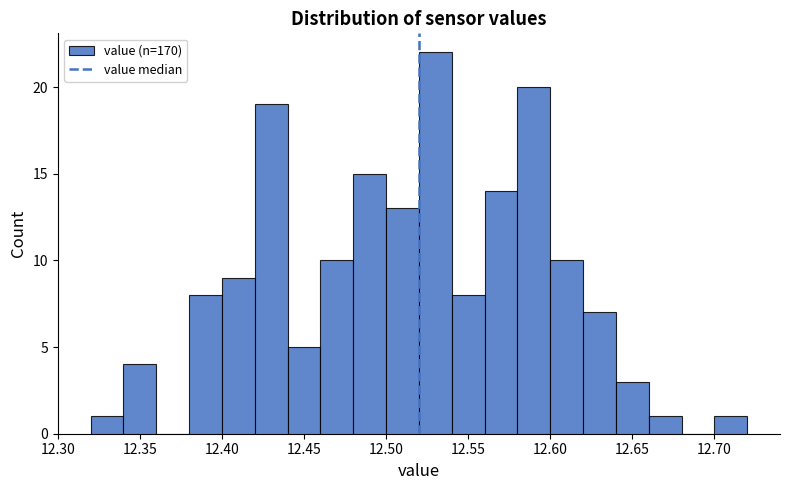

What is the height of the bar covering 12.50 to 12.52 on the x-axis? The values are not printed on the chart, so give them approximately, as read against the axis.

13